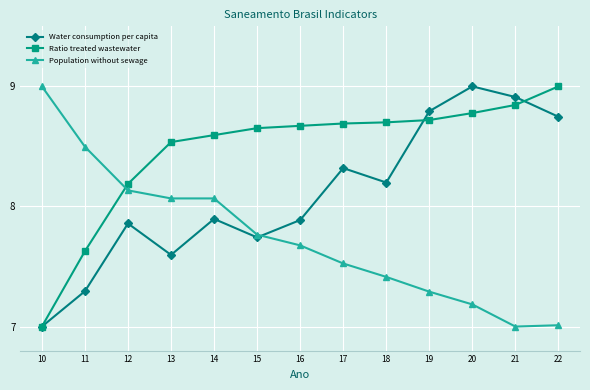

The Water consumption per capita series shows 4.7 at 14. True or false?

False